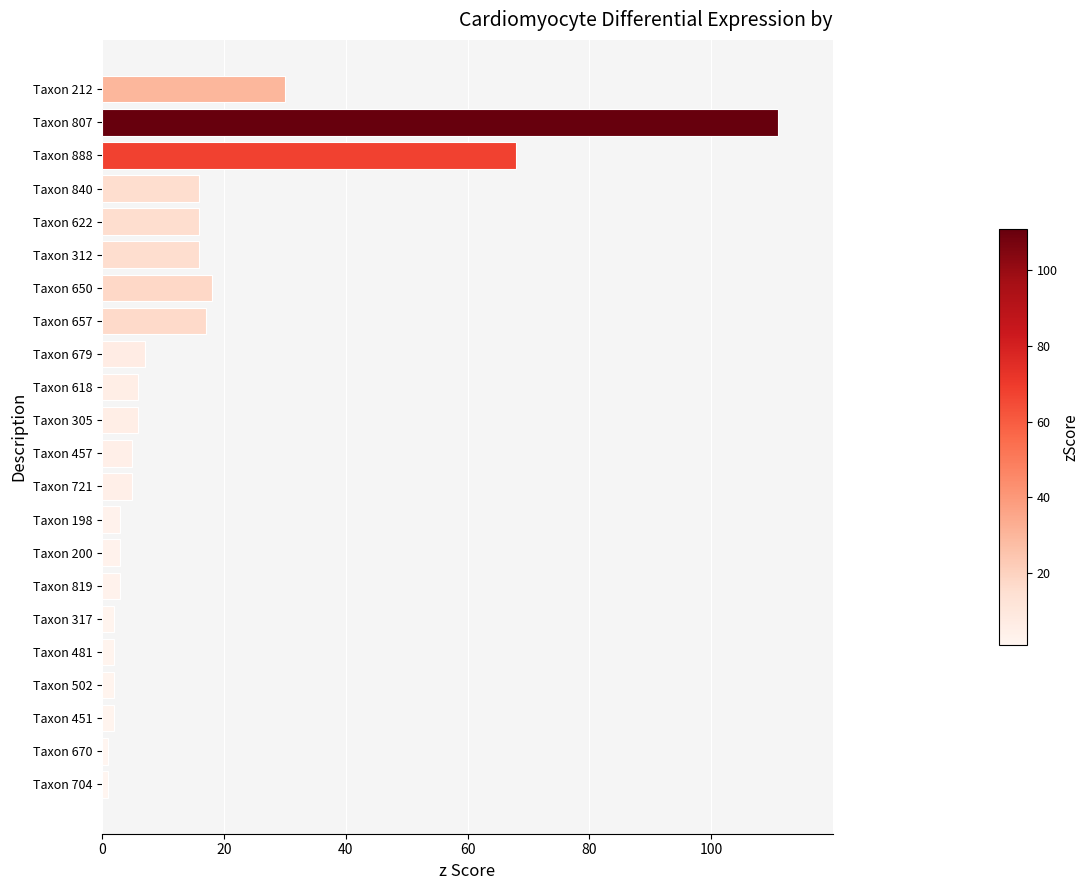

Is it true that the value at Taxon 888 is 68?

True